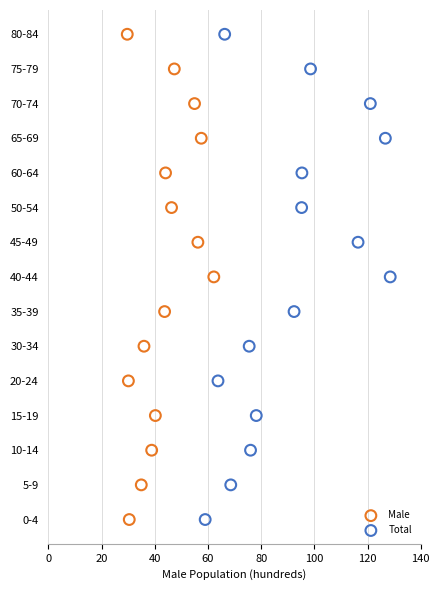

What are all the series names shown in the legend?

Male, Total